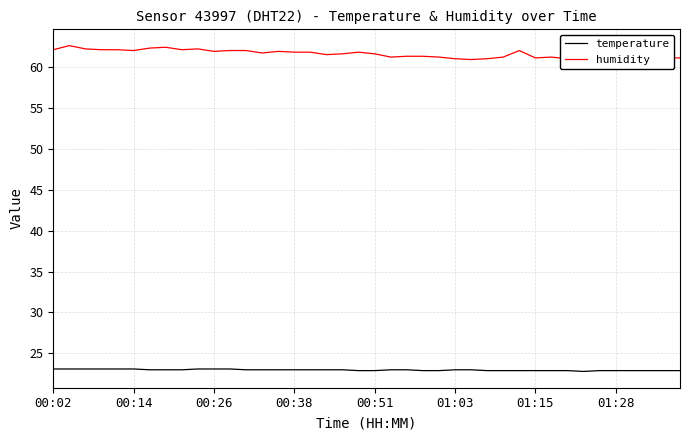

What is the sum of all humidity values?

2463.7